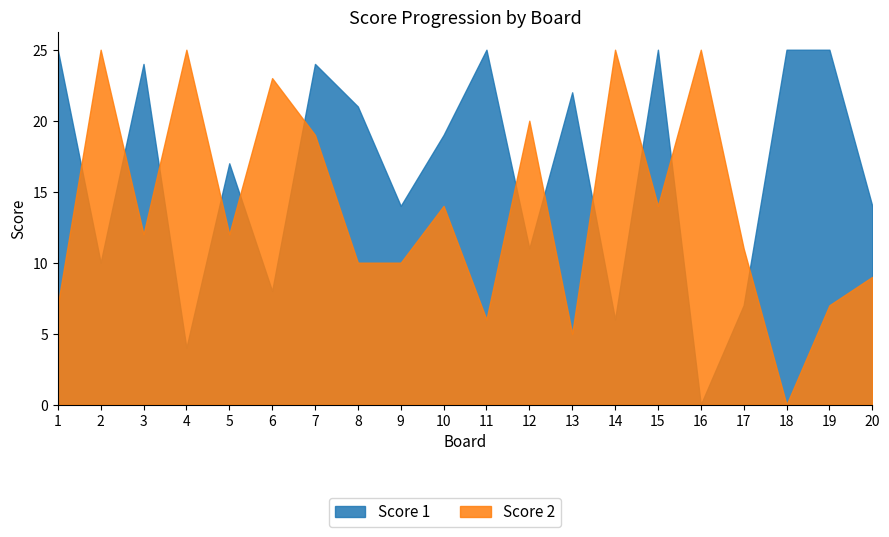

At which label is Score 2 closest to 12?

3